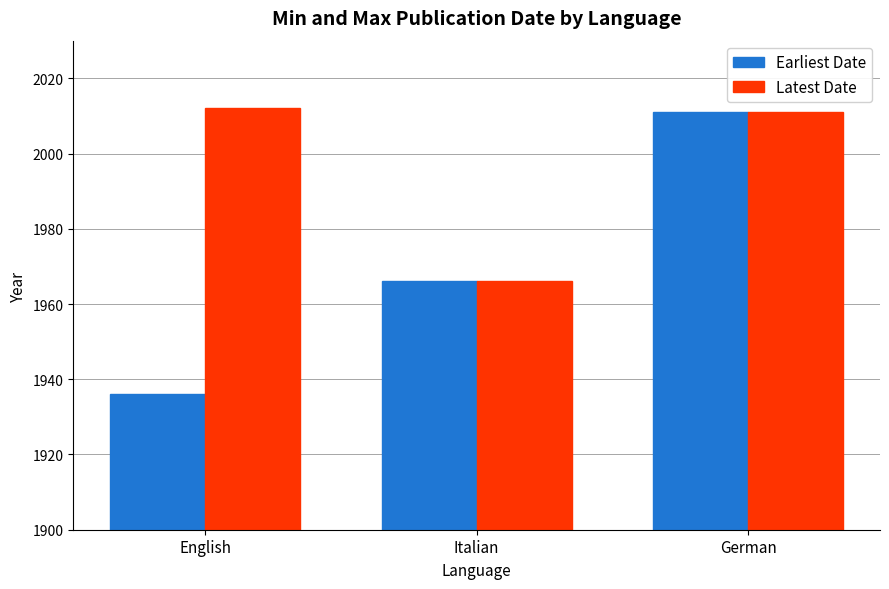

What is the value of the Latest Date bar at the 2nd from the left?

1966